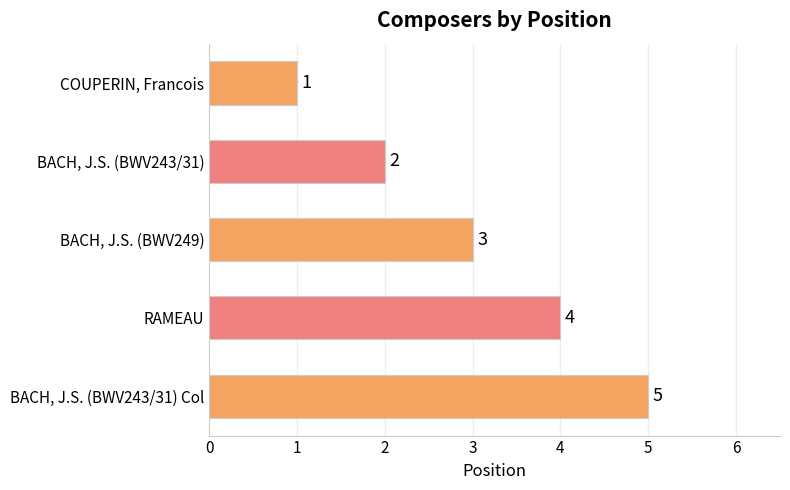

At which category does the chart reach its peak across all series?

BACH, J.S. (BWV243/31) Col